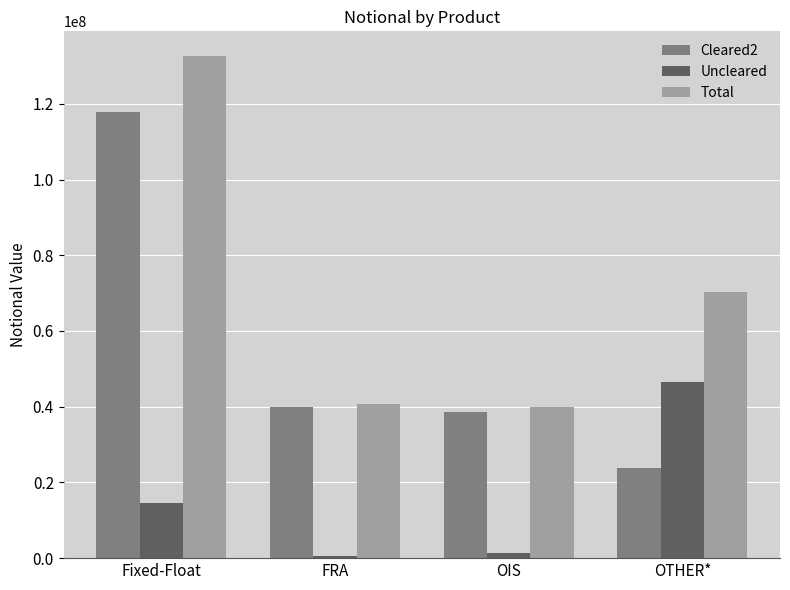

What is the label of the 2nd bar from the right?

OIS